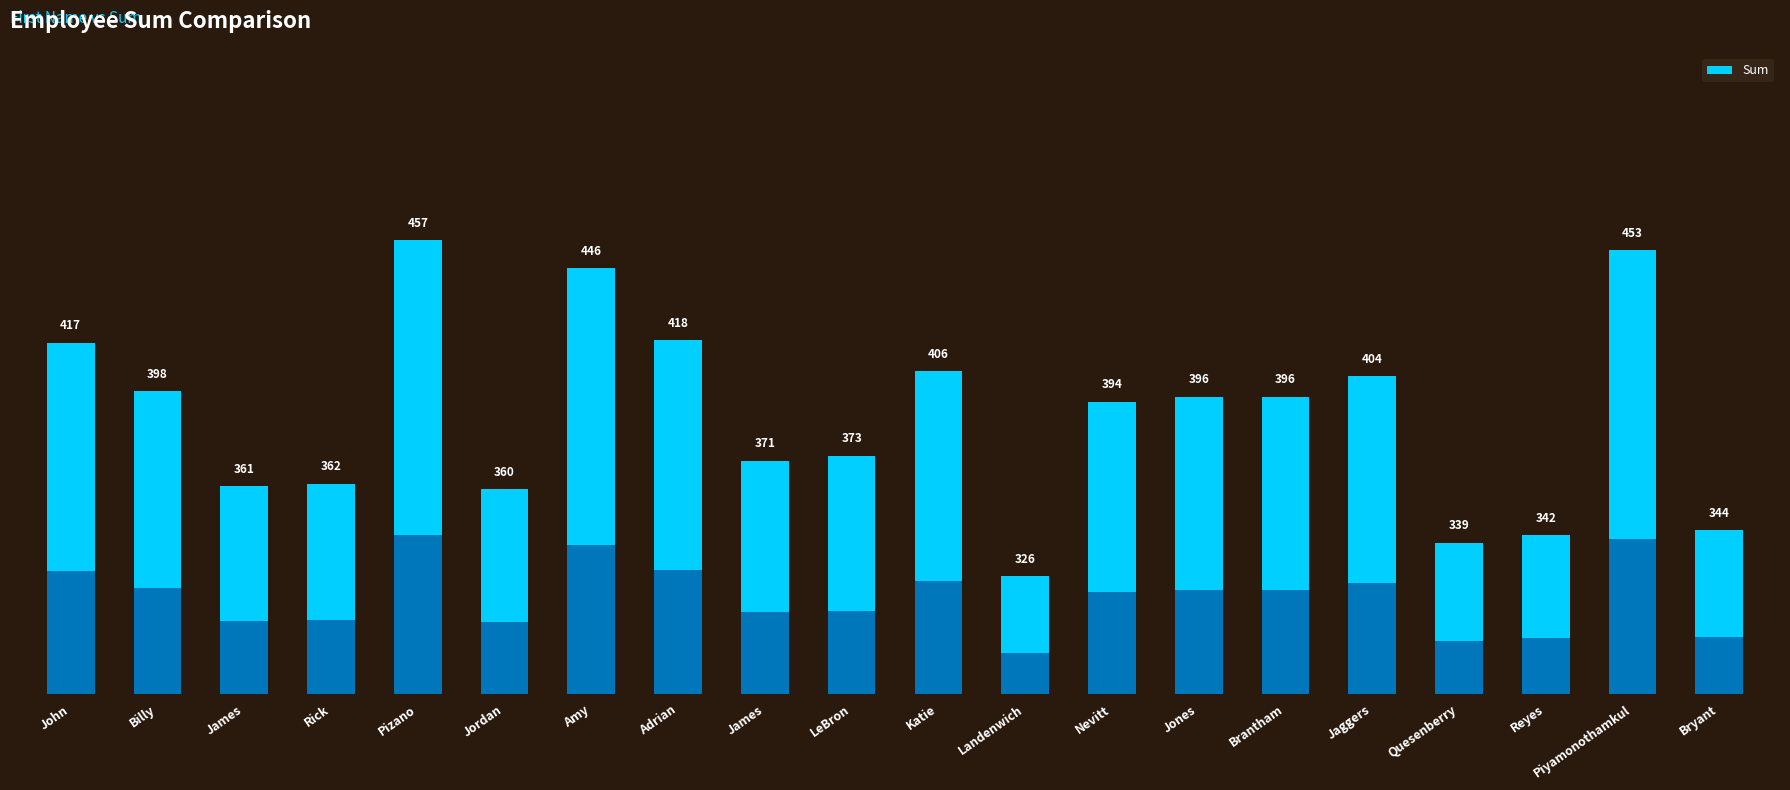

What is the label of the 3rd bar from the right?

Reyes